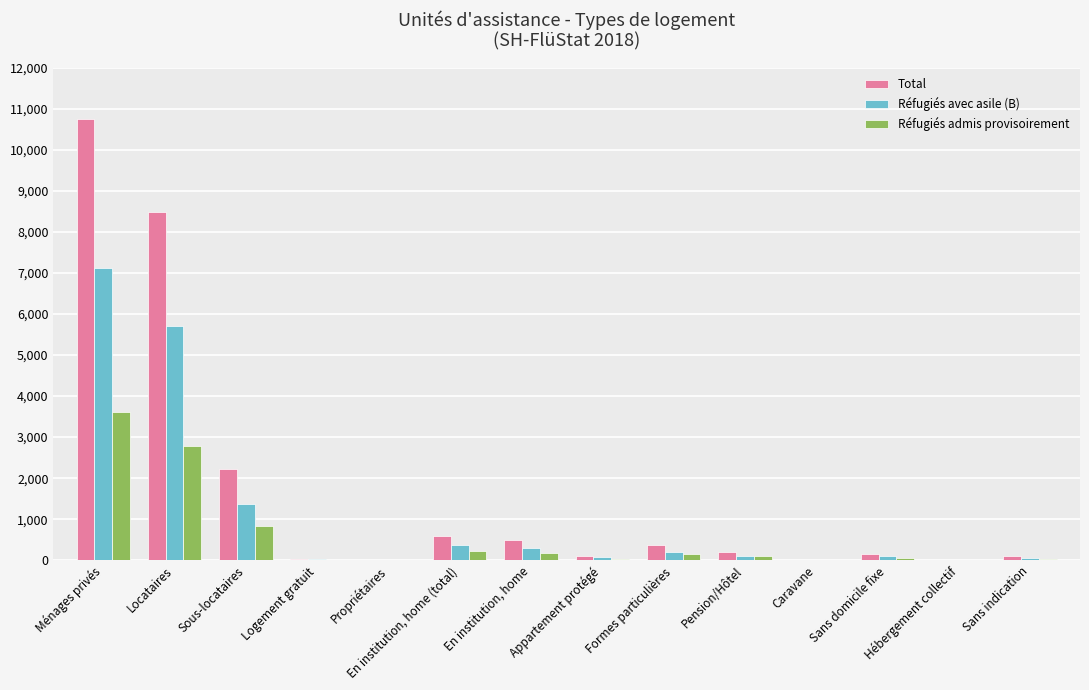

What is the highest value of the Réfugiés admis provisoirement series?

3620